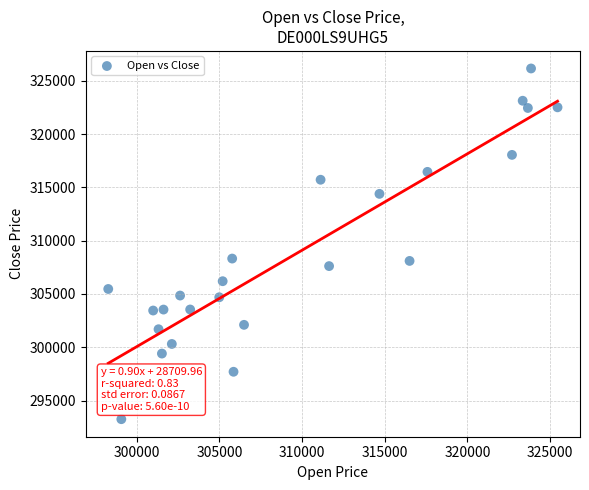

What is the range of Y values (max minus min)?

32903